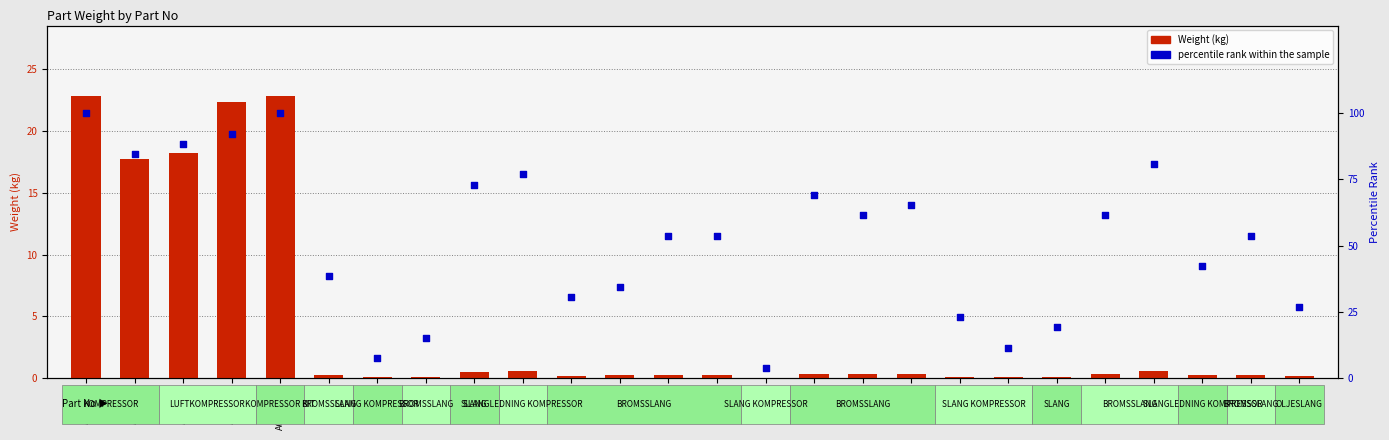

Which series has the largest total across all categories?

percentile rank within the sample